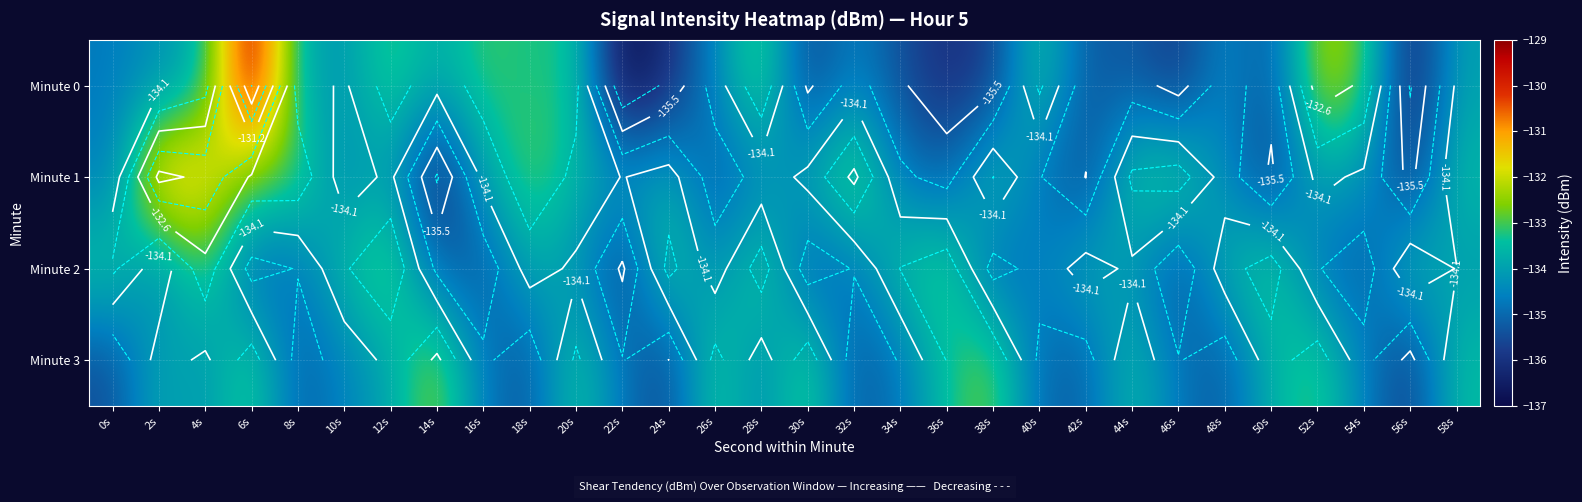

What is the difference between the second highest and minimum values in the Minute 3 series?

3.1